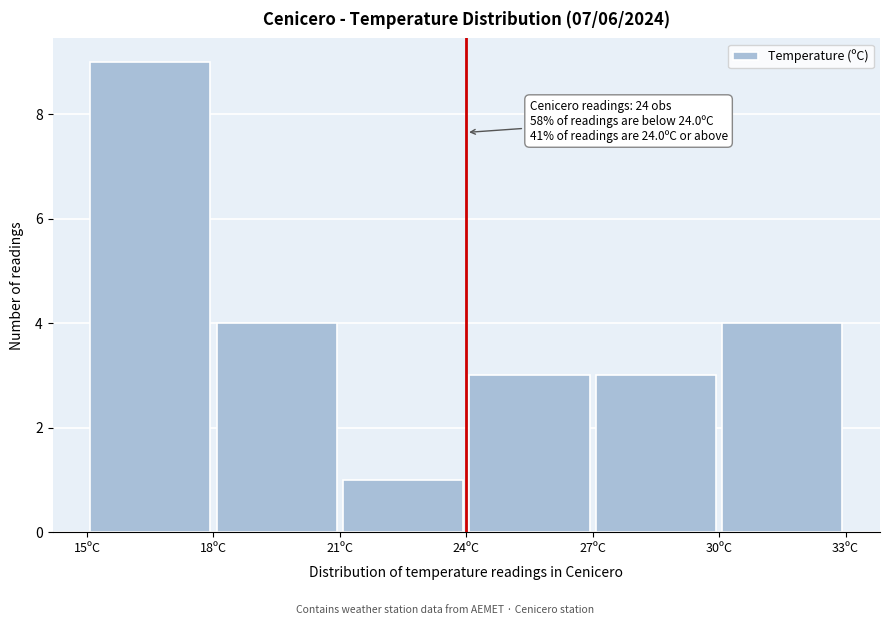

Which range on the x-axis has the tallest bar?

15 to 18